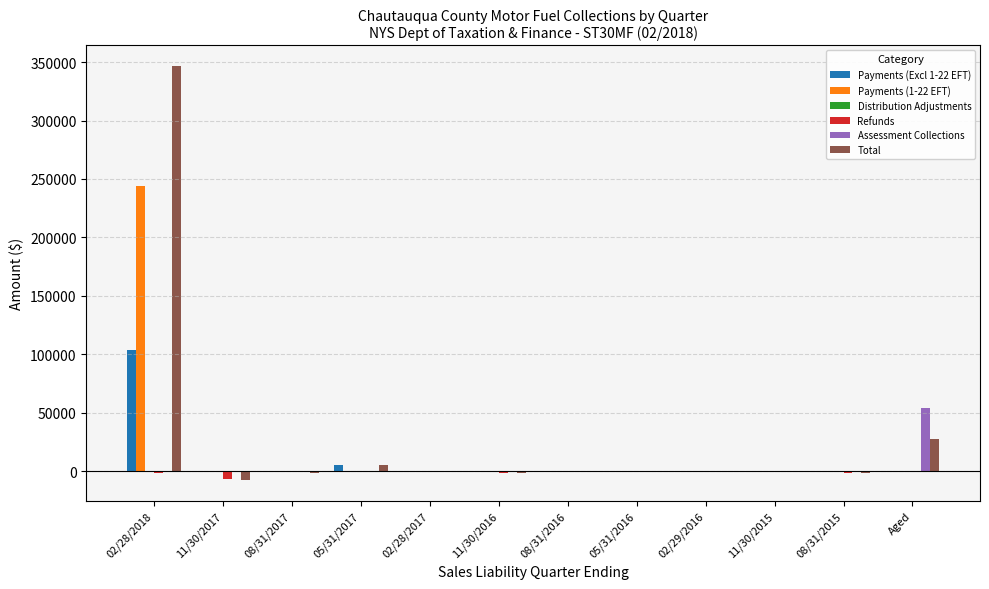

Which category has the highest value in the Payments (1-22 EFT) series?

02/28/2018